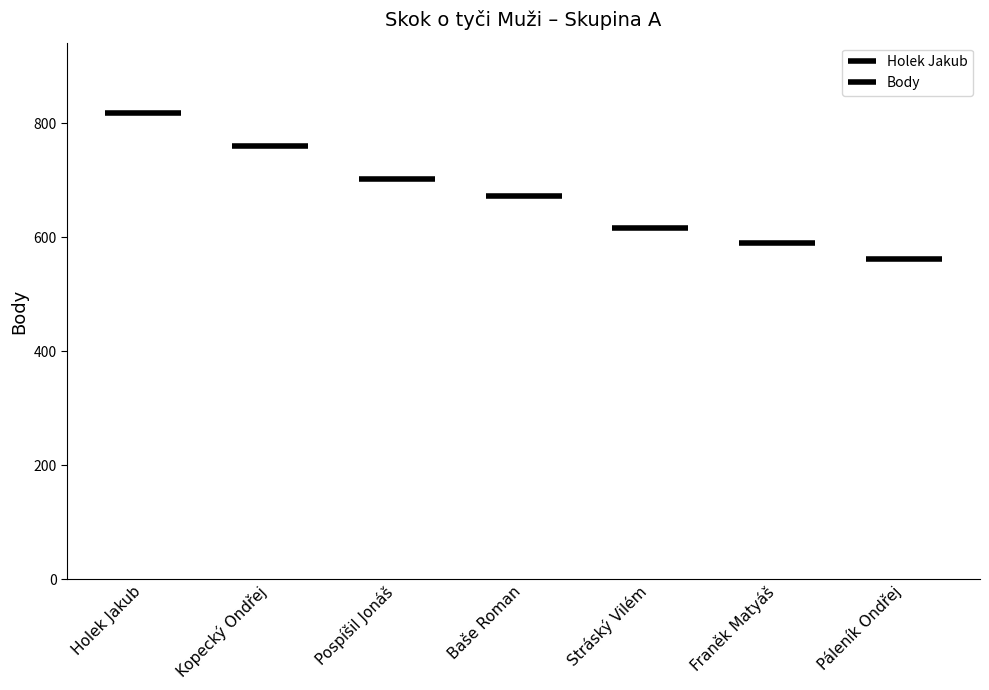

Where is the data nearest to the value 690?

Pospíšil Jonáš